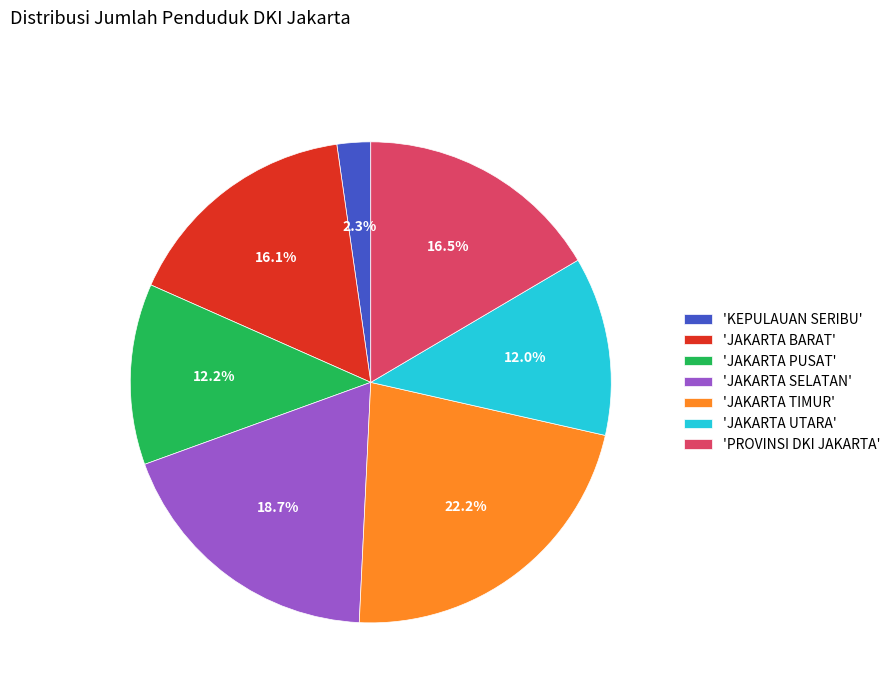

To the nearest percent, what is the average slice percentage?

14%